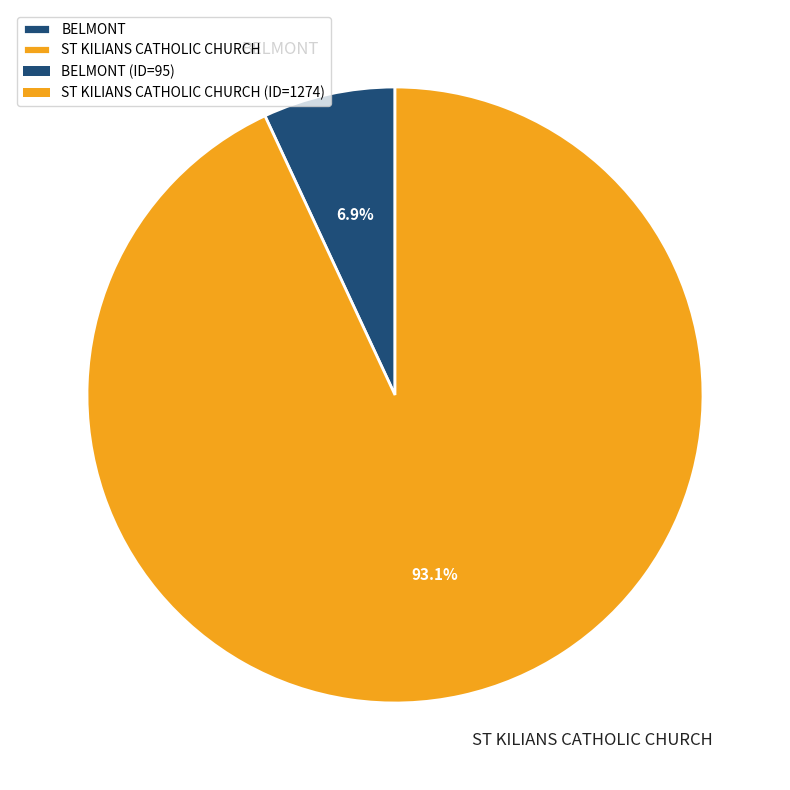

Rank the categories by value from lowest to highest.

BELMONT, ST KILIANS CATHOLIC CHURCH